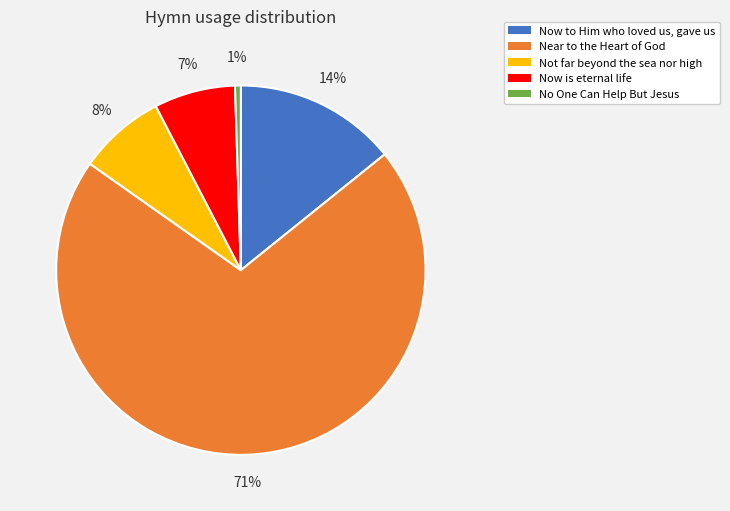

Which slice is the smallest?

No One Can Help But Jesus